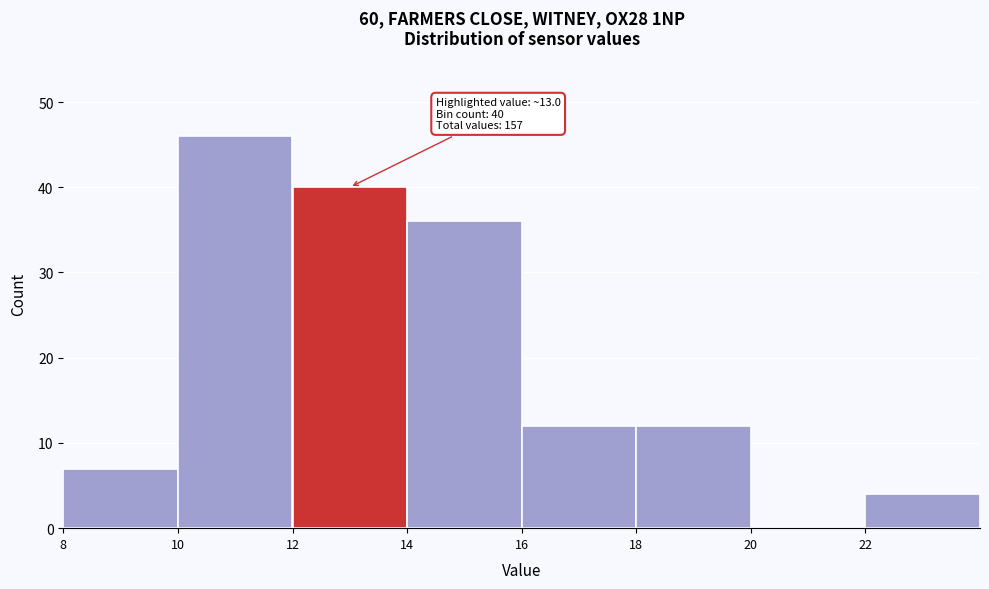

Over which range of the x-axis is the bar tallest?

10 to 12